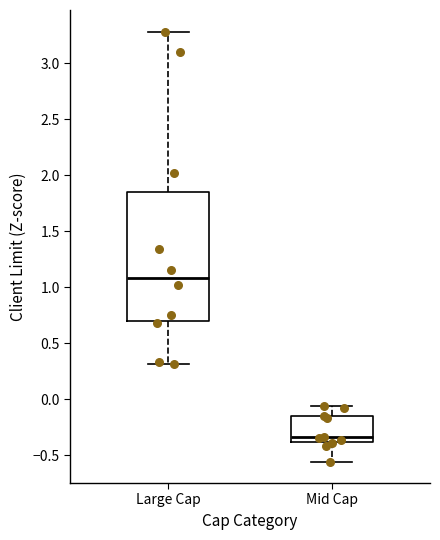

Where does the lower whisker of the box for Large Cap end on the y-axis? The values are not printed on the chart, so give them approximately, as read against the axis.

0.30